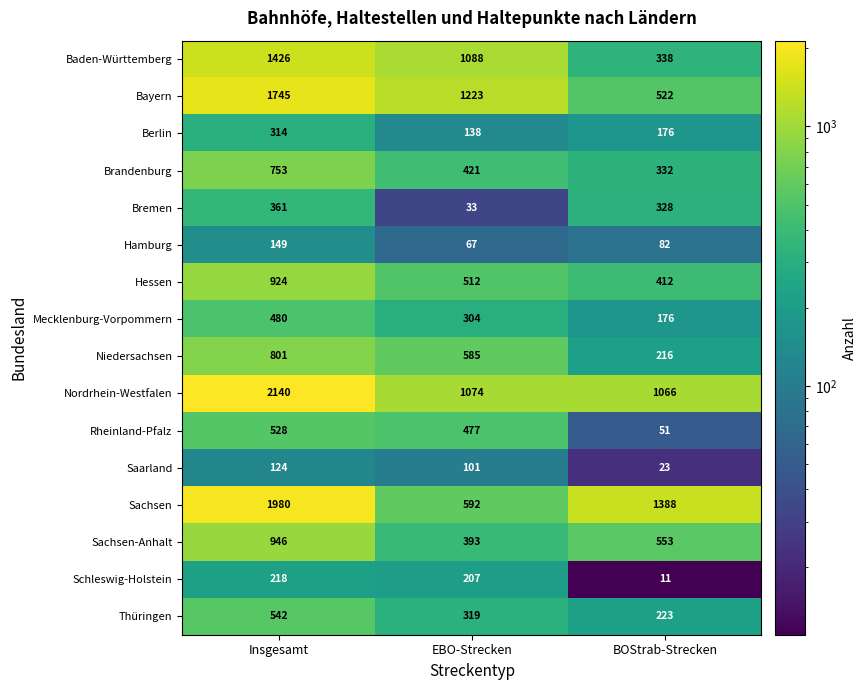

Rank the categories by Hessen value from highest to lowest.

Insgesamt, EBO-Strecken, BOStrab-Strecken